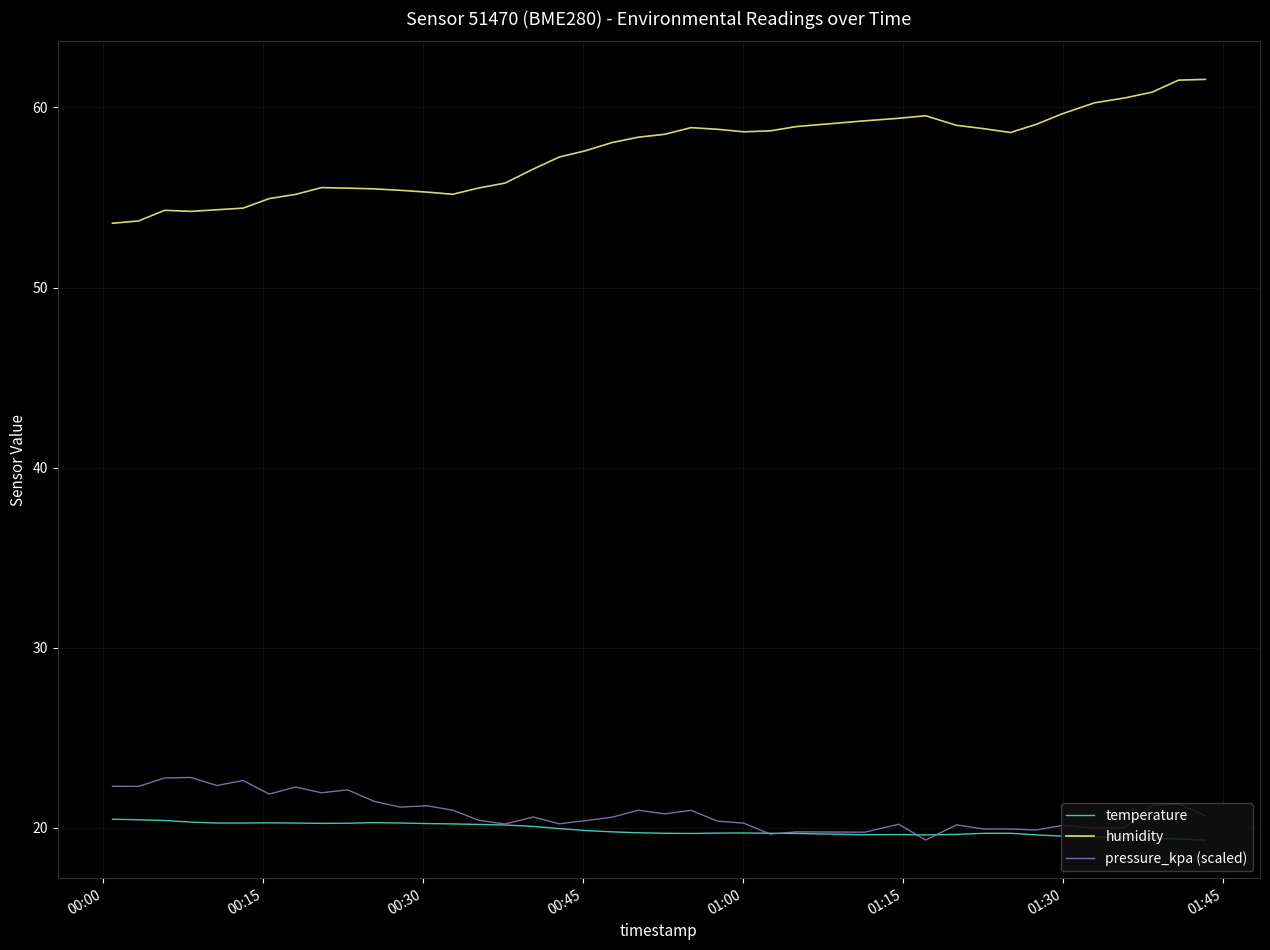

What is the minimum value shown in the chart?

19.3